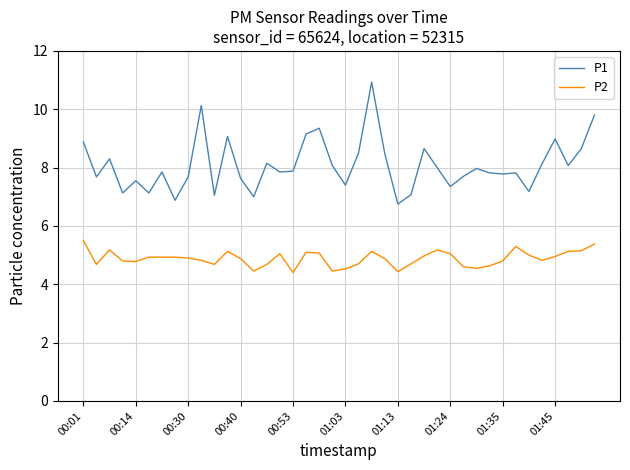

What is the difference between the maximum and minimum values in the P2 series?

1.1